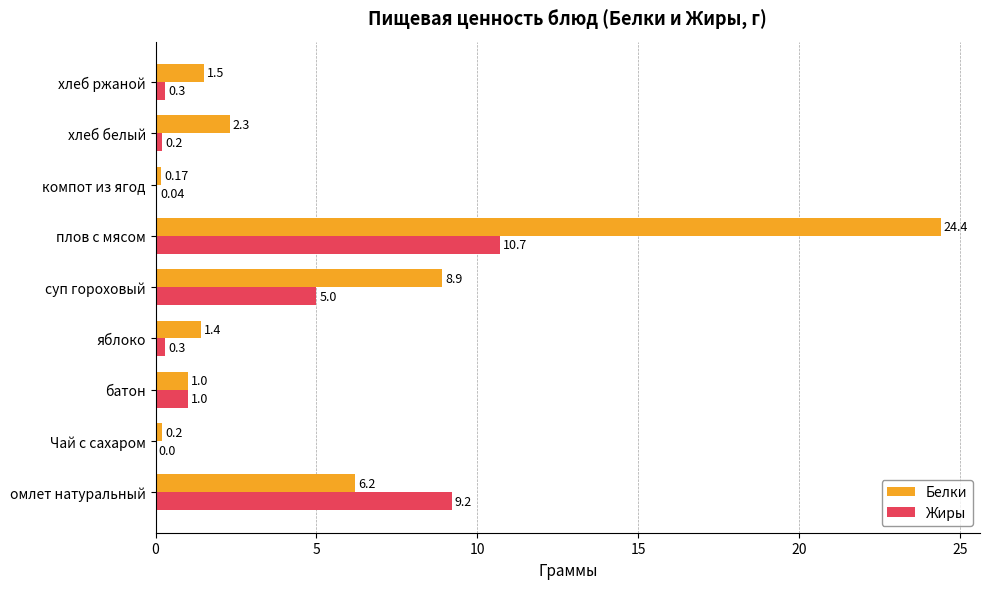

Which series has the largest total across all categories?

Белки